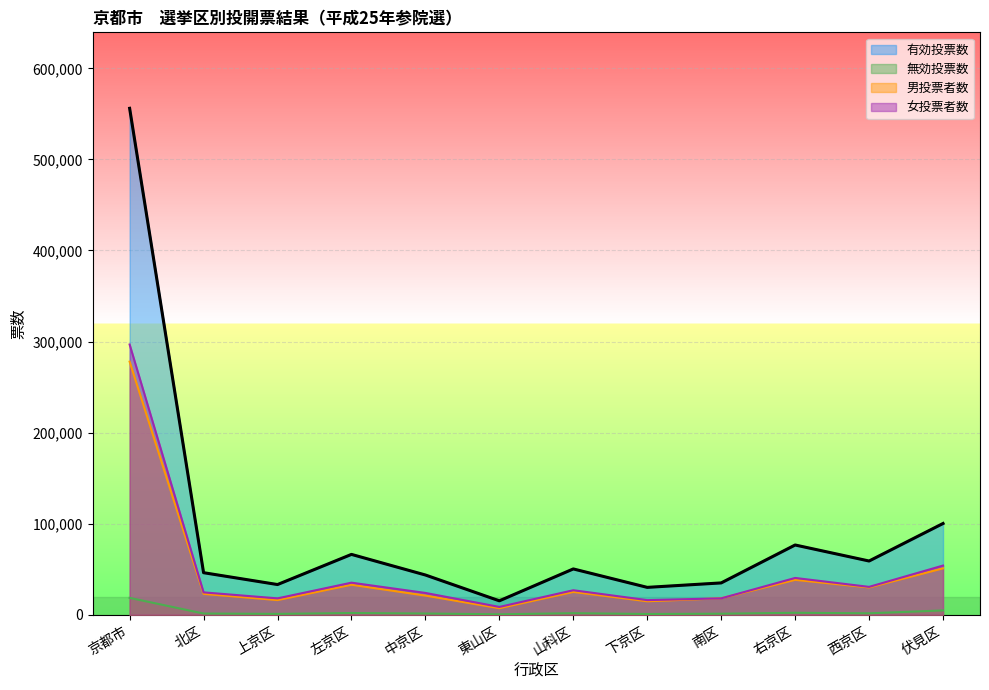

Which category has the highest value across all series?

京都市